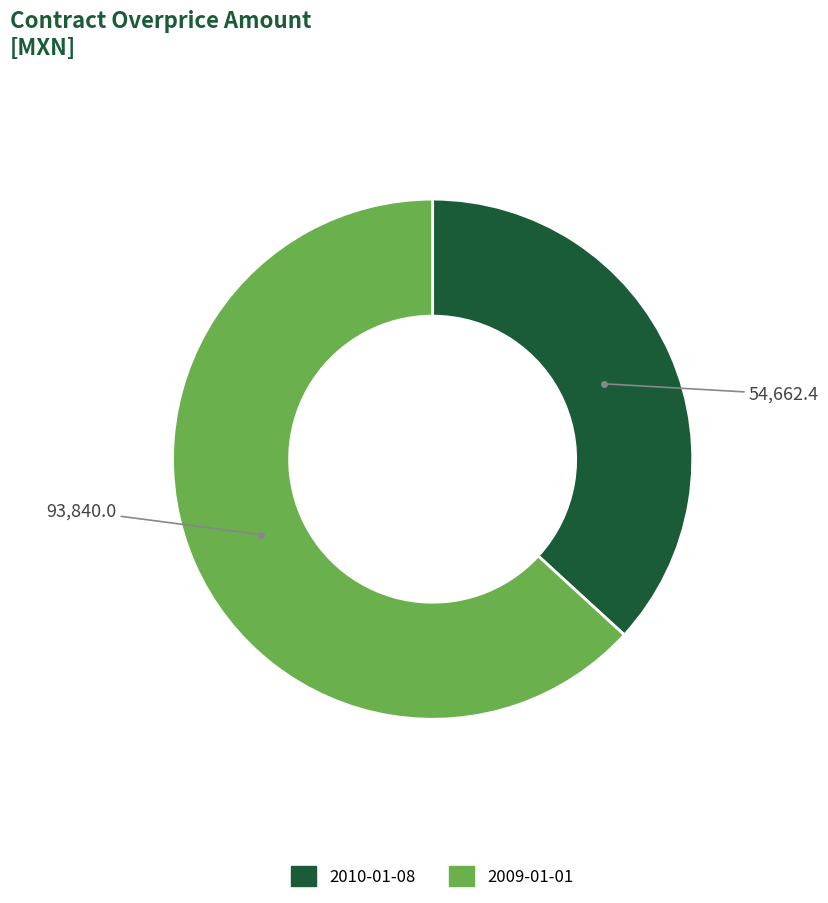

Count the number of slices in the pie.

2